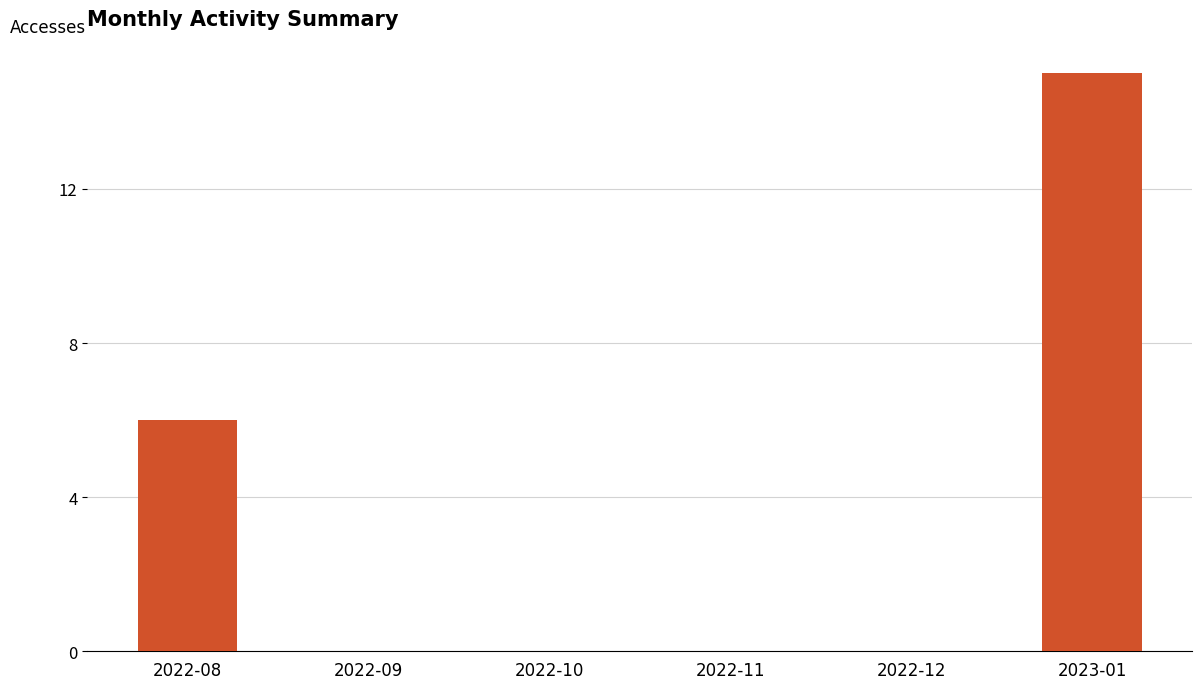

The chart shows a value of 2 at 2022-08. True or false?

False